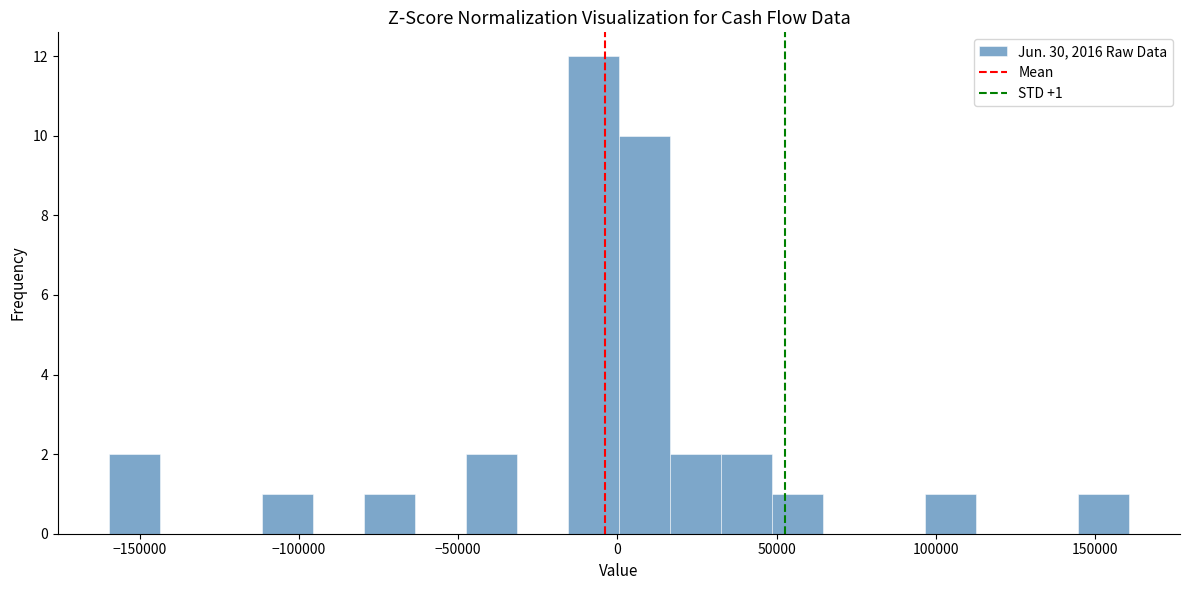

Read against the x-axis, roughly where is the centre of the tallest bar?

-10000